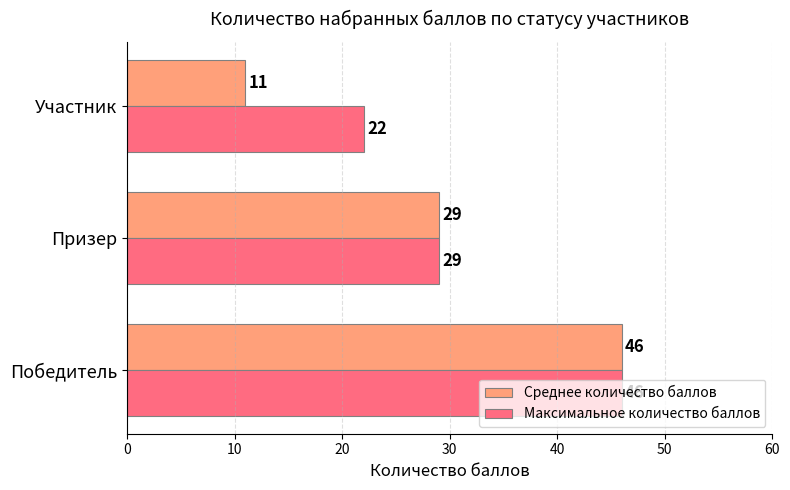

Which series has the largest range (max minus min)?

Среднее количество баллов